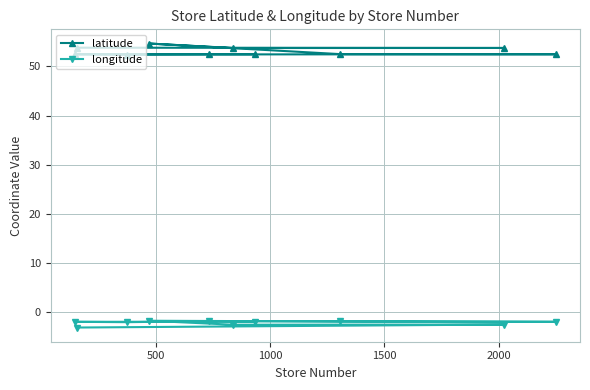

What is the sum of all latitude values?

530.8